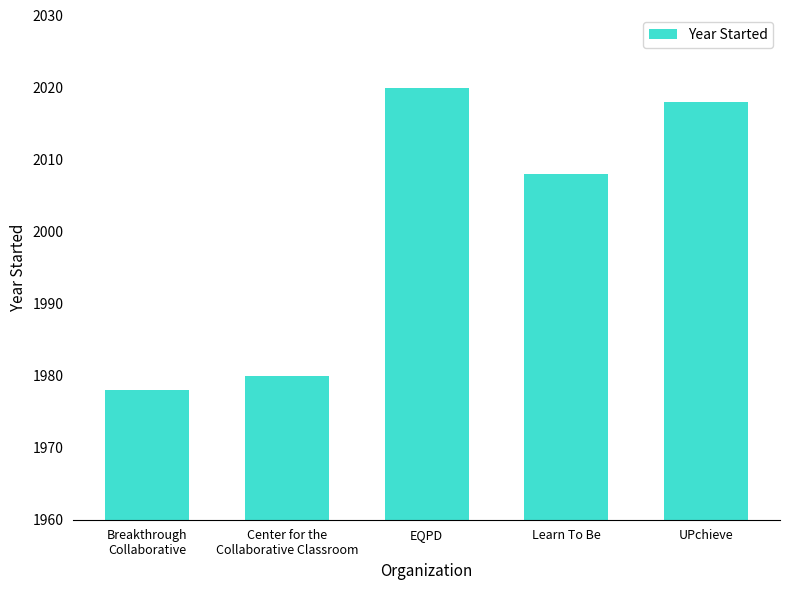

List the labels in order of value, smallest first.

Breakthrough
Collaborative, Center for the
Collaborative Classroom, Learn To Be, UPchieve, EQPD